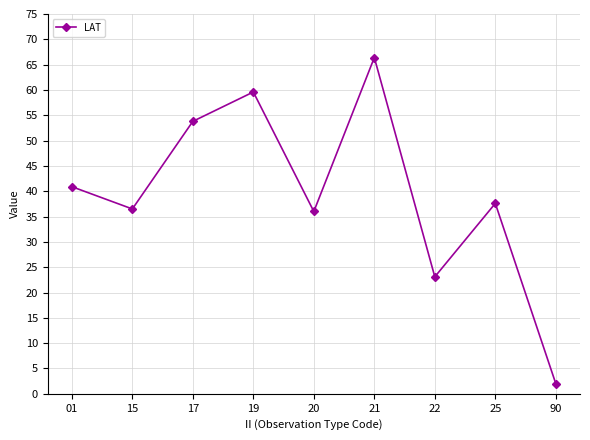

What is the value of the 4th point from the left?

59.6